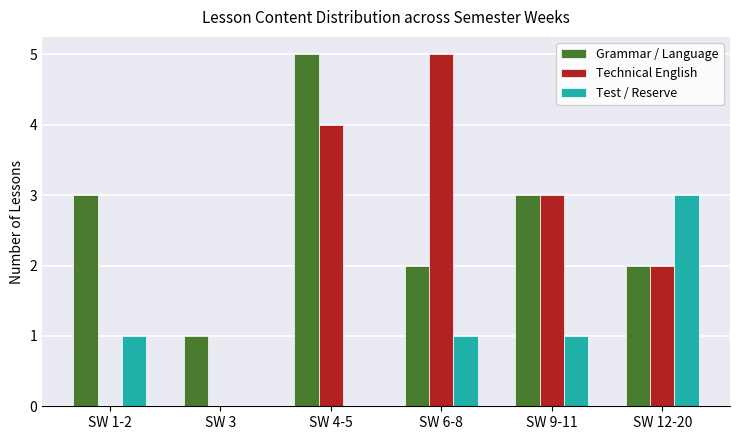

What is the average value of the Technical English series?

2